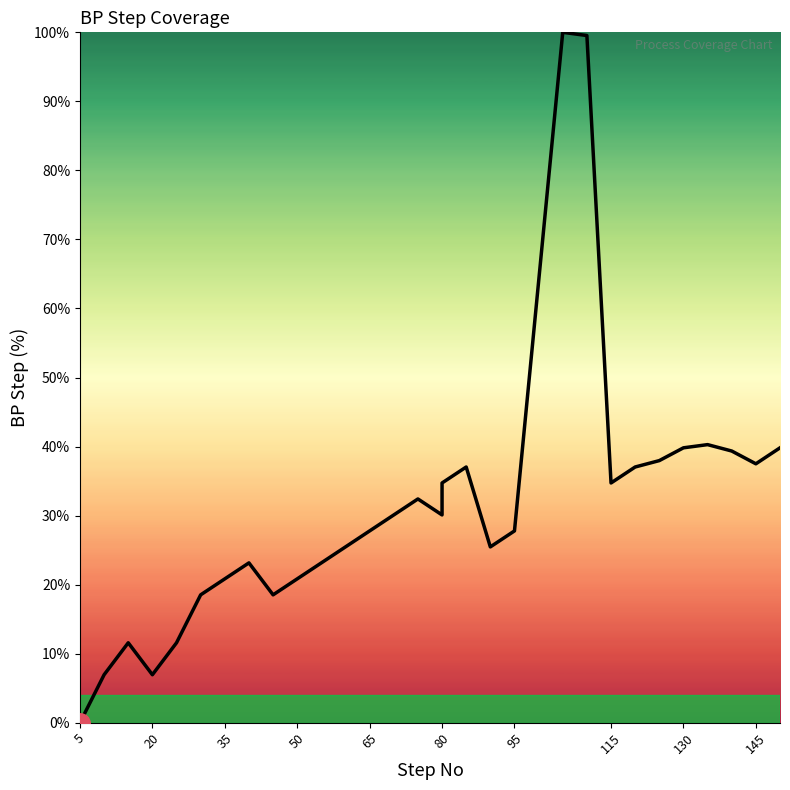

What is the average value?

31.3